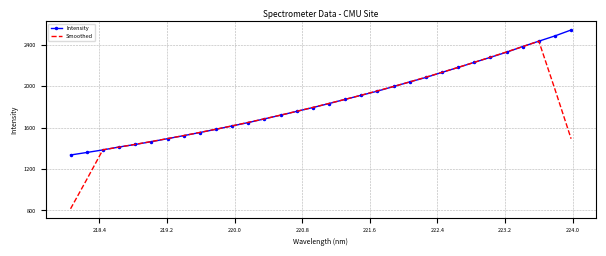

Which series has the widest spread of values?

Smoothed